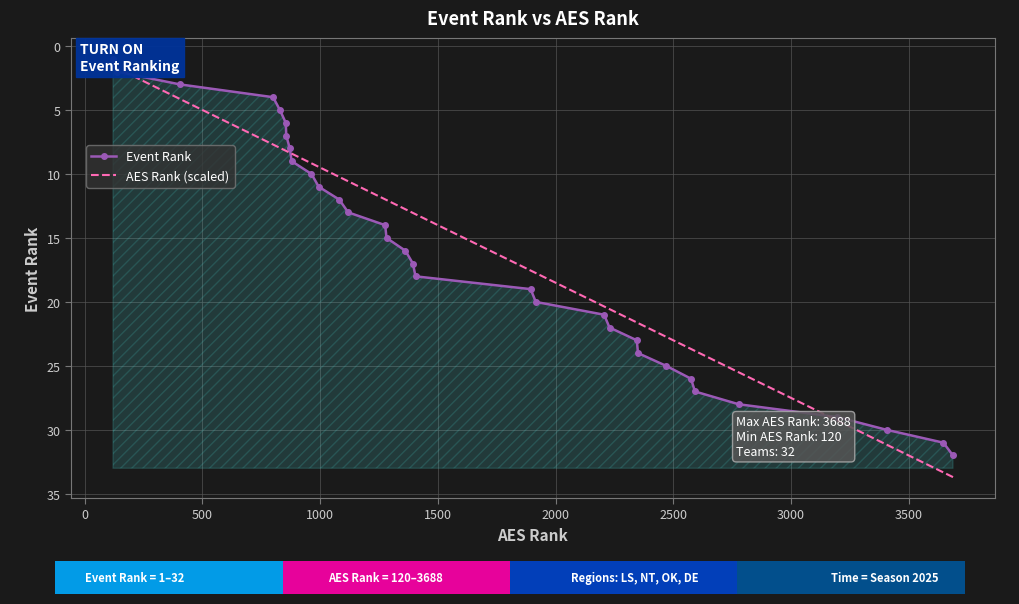

What is the greatest value displayed?

33.7